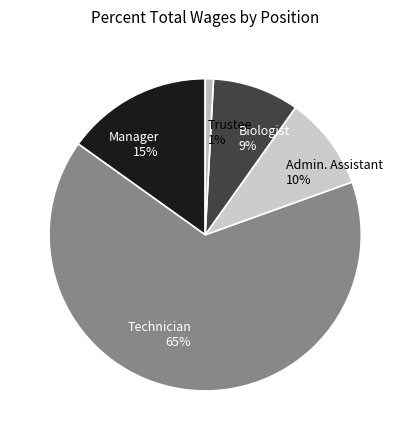

To the nearest percent, what is the difference between the Biologist 9% and Trustee 1% slice percentages?

8%